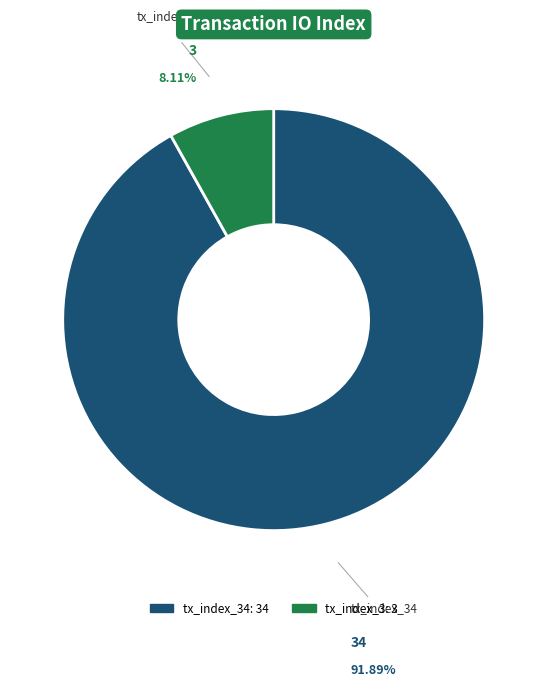

To the nearest percent, what is the combined percentage of tx_index_34 and tx_index_3?

100%